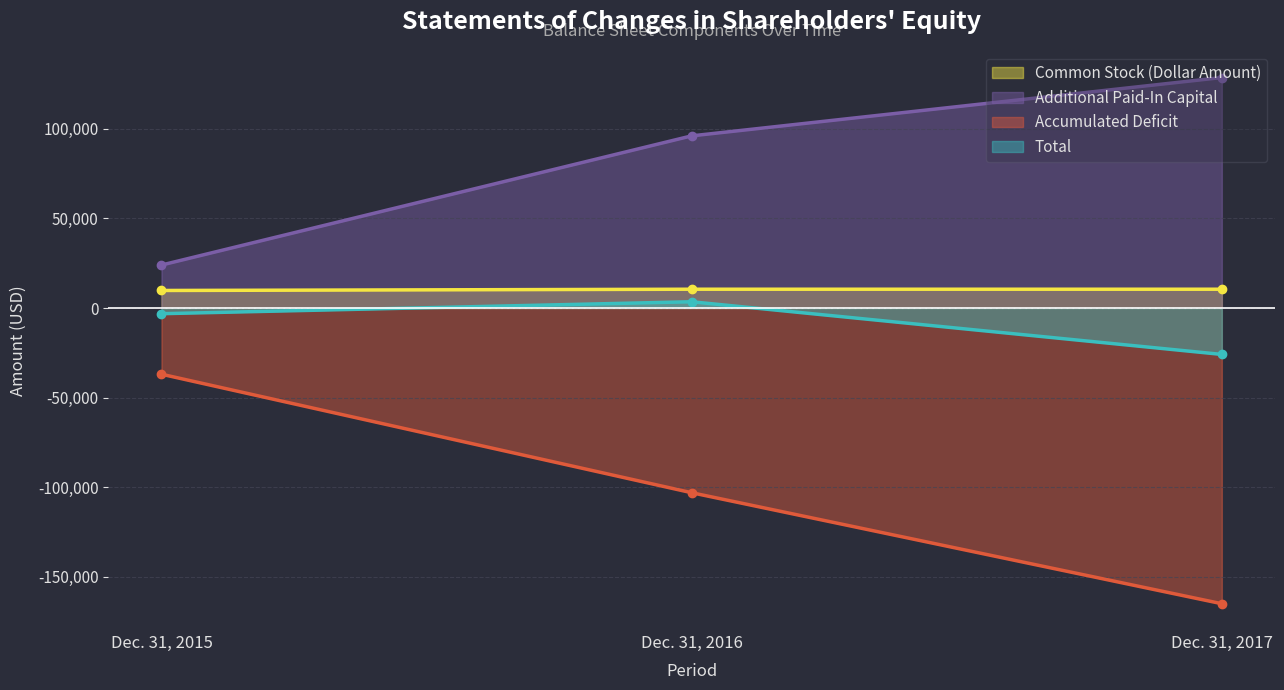

True or false: Total has a value of 2173 at Dec. 31, 2016.

False